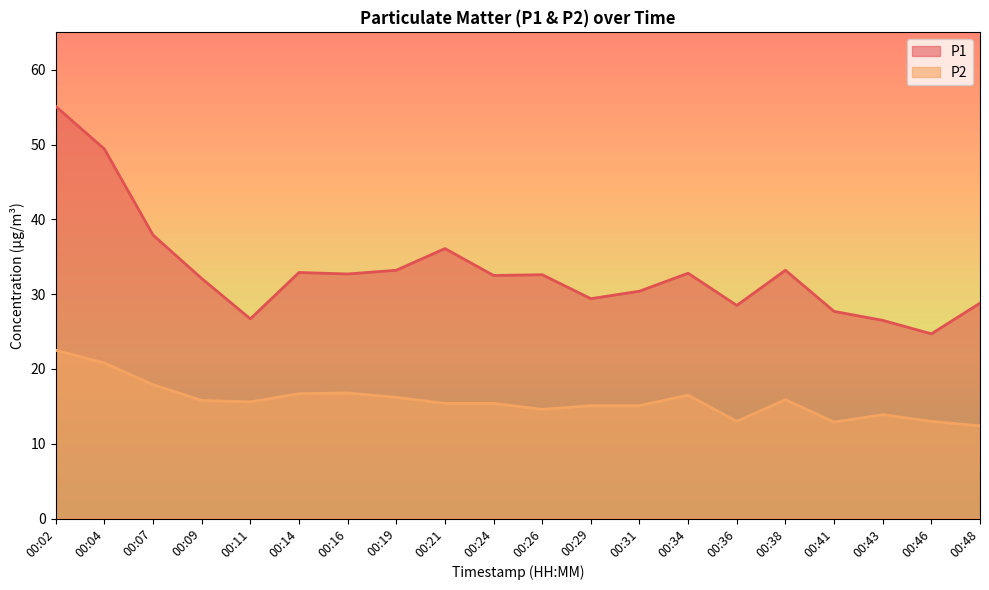

Between 00:02 and 00:14, which series saw the biggest shift?

P1